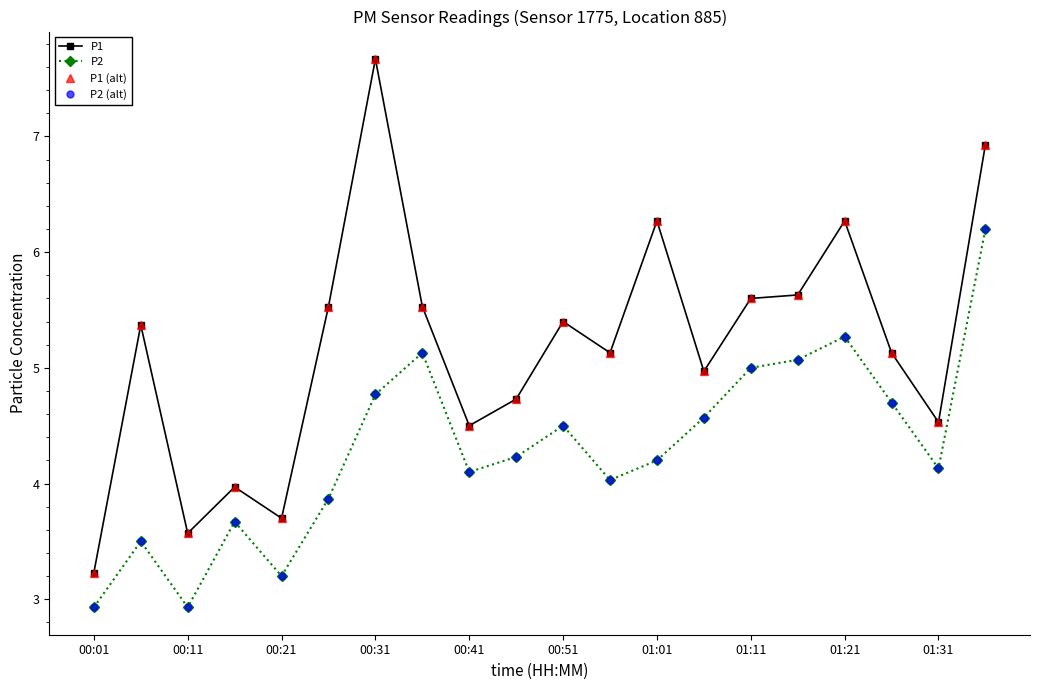

What is the minimum value shown in the chart?

2.9